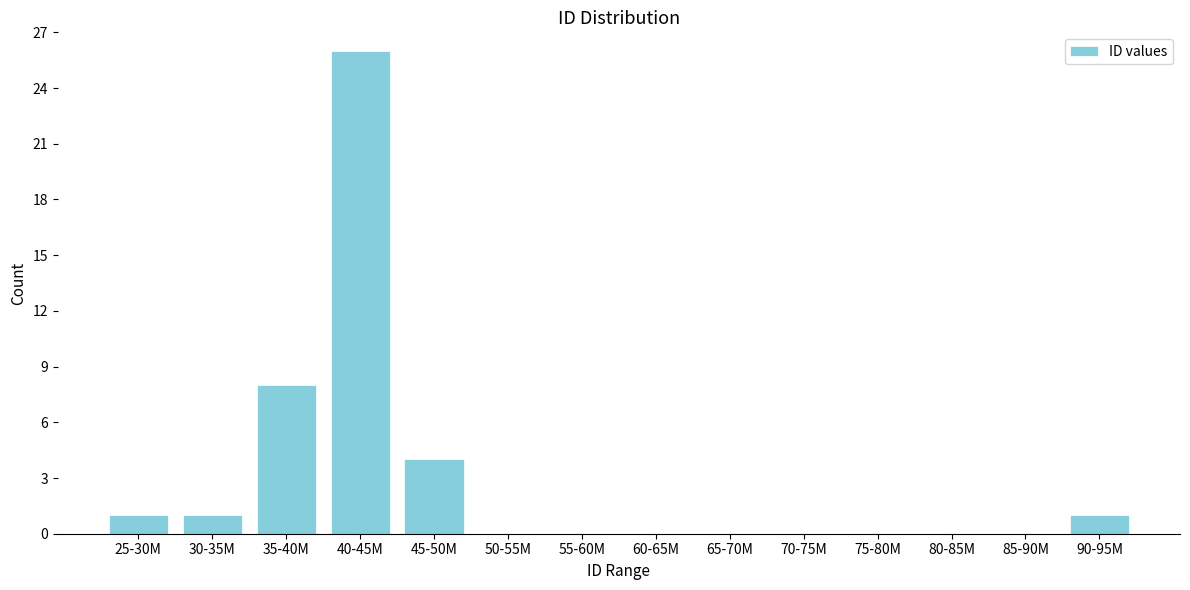

Reading left to right, transcribe all the data shown in this chart.

25-30M=1	30-35M=1	35-40M=8	40-45M=26	45-50M=4	50-55M=0	55-60M=0	60-65M=0	65-70M=0	70-75M=0	75-80M=0	80-85M=0	85-90M=0	90-95M=1